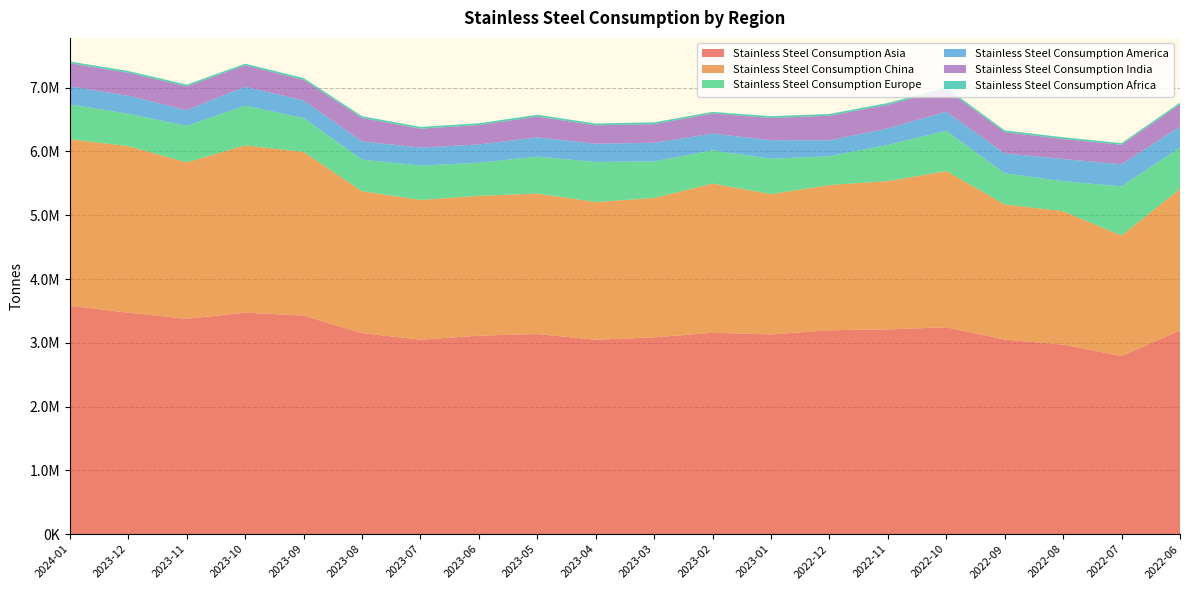

Reading left to right, what are all the values shown in this chart?

Stainless Steel Consumption Asia: 3580117	3471969	3376146	3472567	3426535	3151733	3048742	3112164	3137456	3048059	3085566	3156747	3131173	3197005	3209919	3243268	3050304	2971373	2791027	3196028
Stainless Steel Consumption China: 2611000	2610899	2453048	2622535	2565848	2225058	2191450	2191296	2202247	2159548	2184581	2340011	2199967	2276544	2325403	2448885	2119754	2091425	1890729	2216126
Stainless Steel Consumption Europe: 546376	508100	573640	622149	531540	495589	538192	518871	579629	627427	574589	521171	554129	452256	567524	633226	487086	471384	771605	647361
Stainless Steel Consumption America: 284213	281799	245645	297213	276740	285197	282923	286963	302315	286204	292319	261997	292017	249017	259304	298422	312398	348775	344954	332934
Stainless Steel Consumption India: 361000	361175	372273	337143	322140	367609	295977	303823	325630	288309	291492	315751	348137	386488	370885	351106	333309	311638	307356	344817
Stainless Steel Consumption Africa: 27600	27550	27033	25065	28119	28140	27974	28033	28681	28491	28323	24666	27568	26753	27167	26305	28016	27729	24491	28311